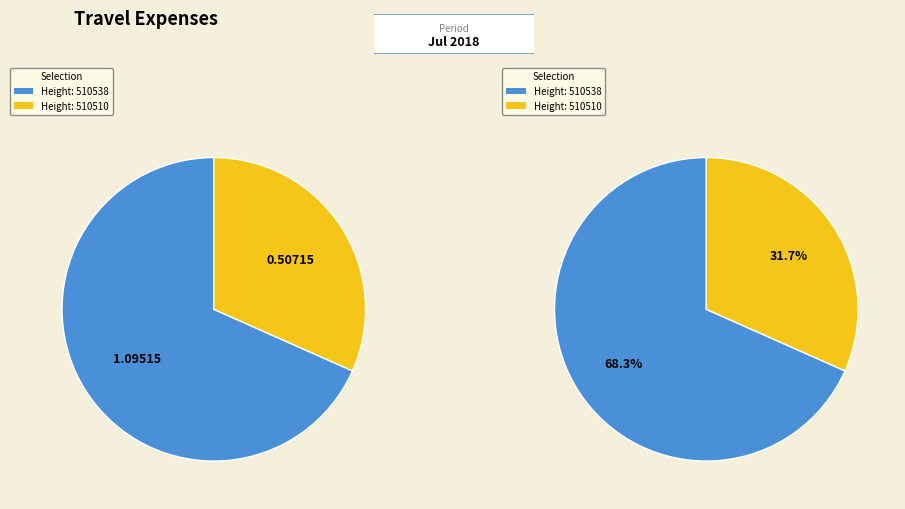

Which category has the smallest portion of the pie?

510510